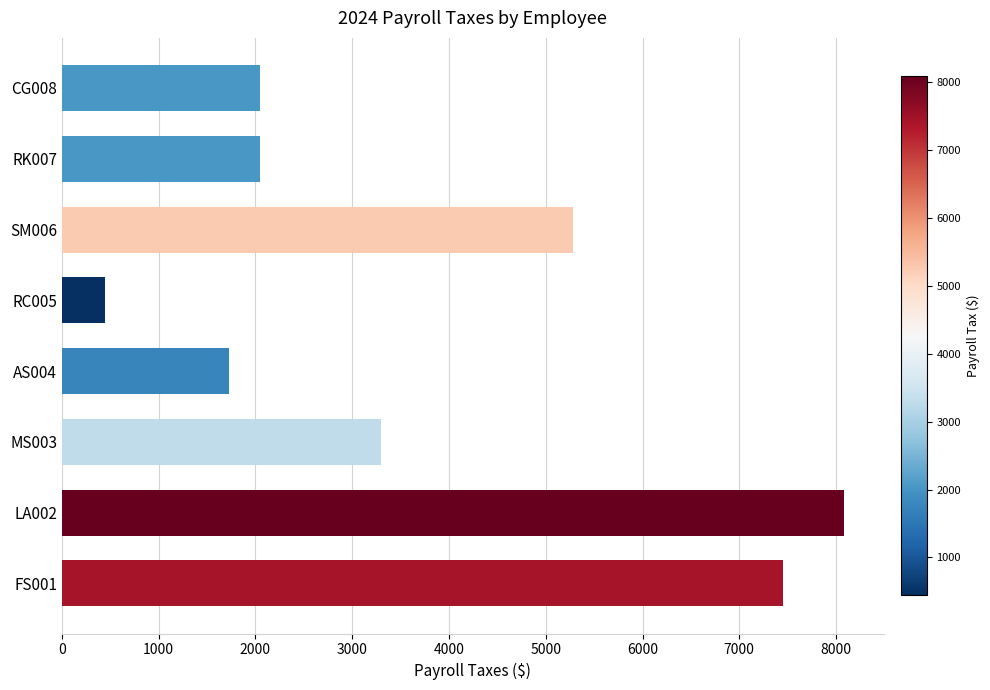

Reading top to bottom, transcribe all the data shown in this chart.

2042.9	2042.9	5280.4	444.9	1731.1	3293.4	8086.7	7451.7